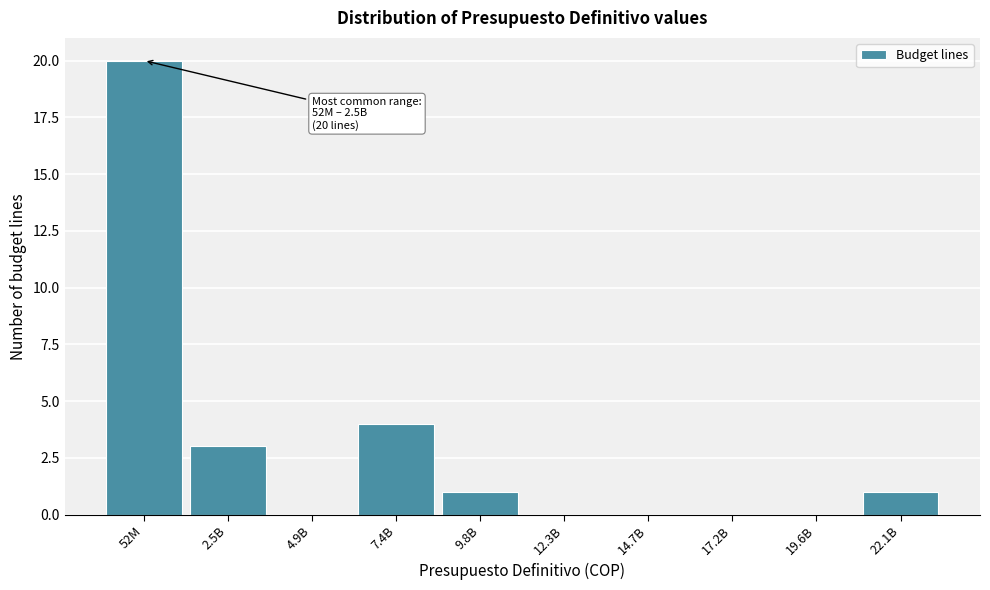

Reading left to right, extract all data points from this chart.

52M=20	2.5B=3	4.9B=0	7.4B=4	9.8B=1	12.3B=0	14.7B=0	17.2B=0	19.6B=0	22.1B=1